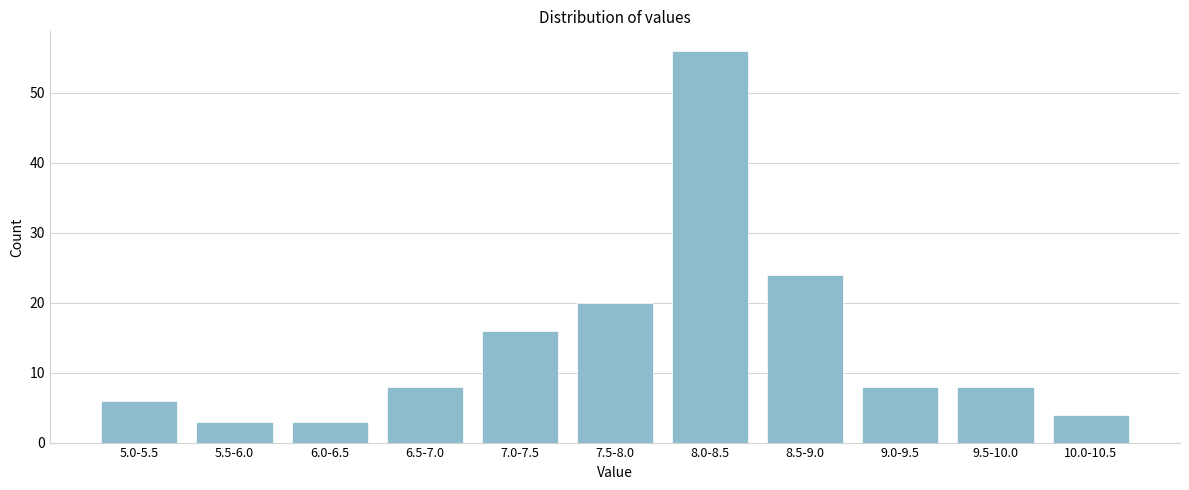

Reading right to left, extract all data points from this chart.

4	8	8	24	56	20	16	8	3	3	6